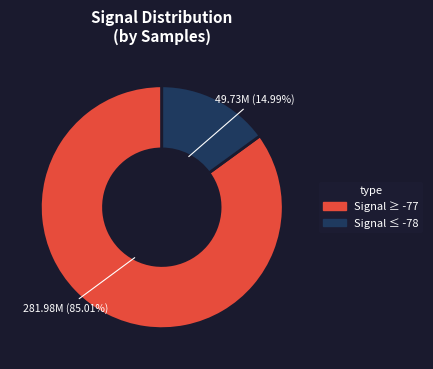

Is there any slice that represents more than half of the pie?

Yes